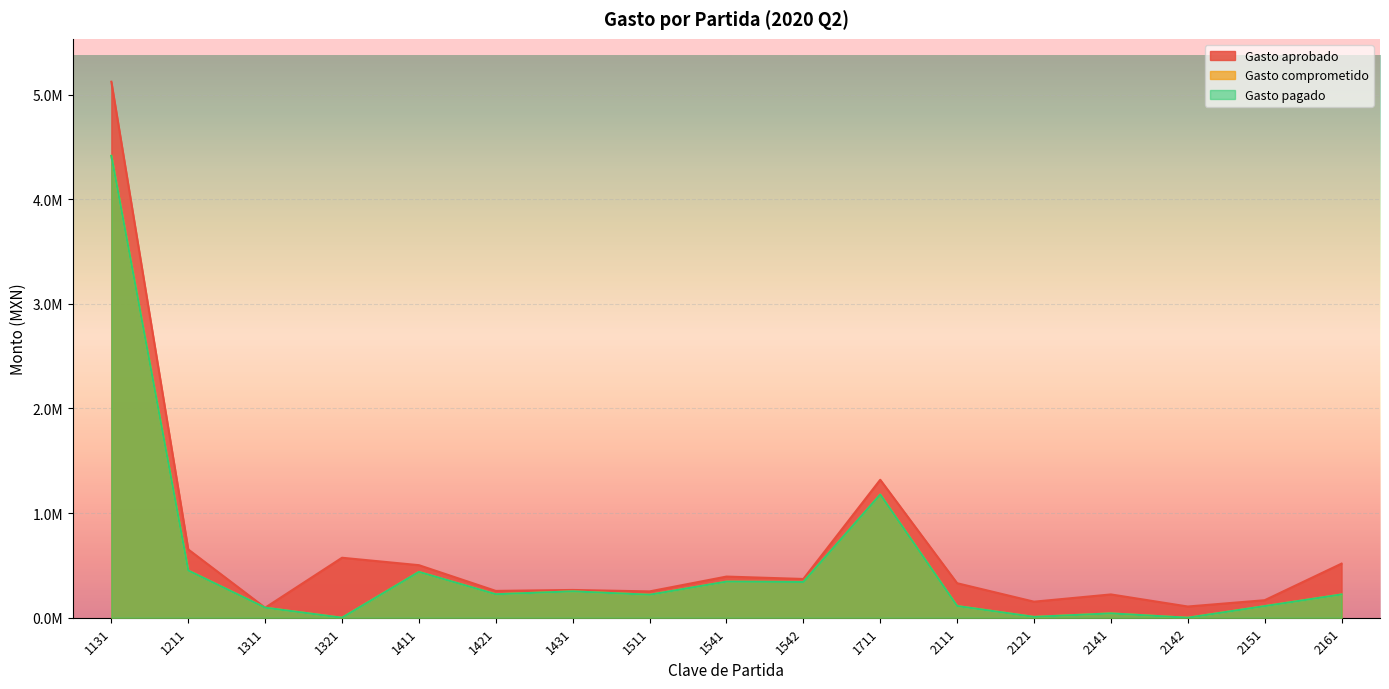

At which category is the sum across all series the highest?

1131